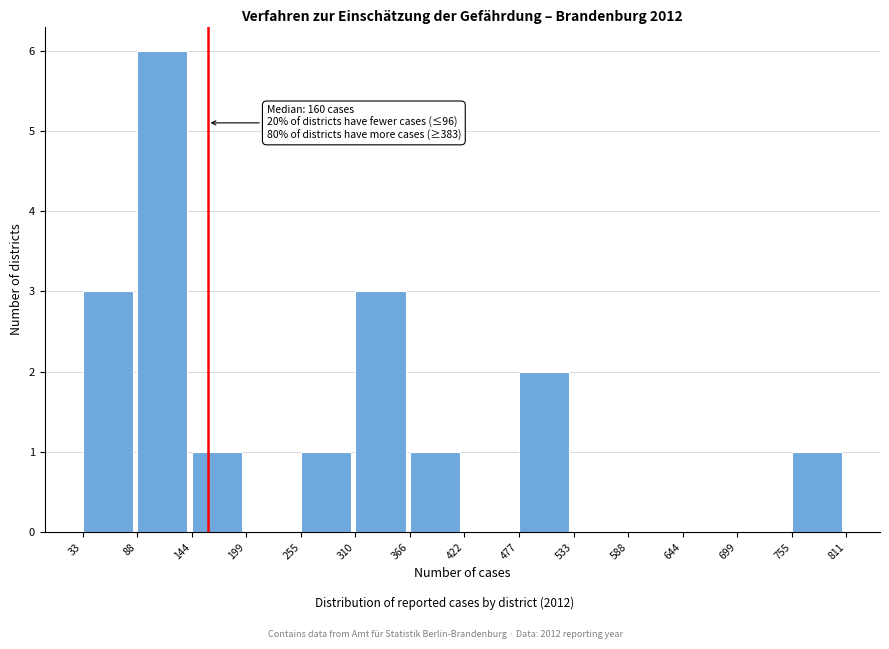

Which range on the x-axis has the tallest bar?

88 to 144